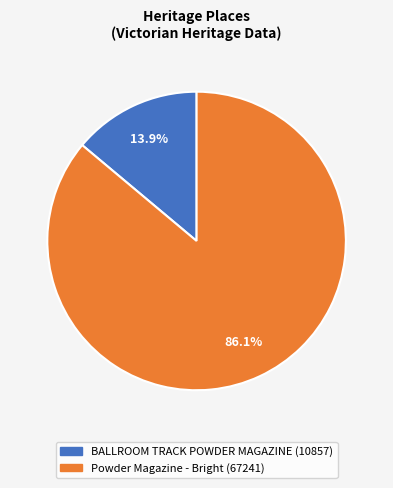

Between BALLROOM TRACK POWDER MAGAZINE and Powder Magazine - Bright, which is larger?

Powder Magazine - Bright